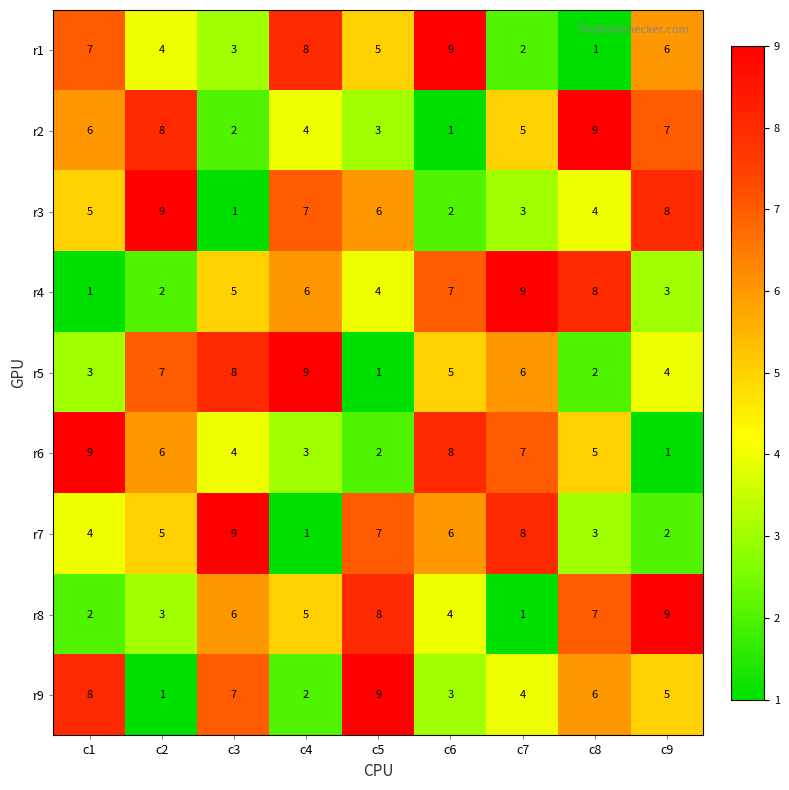

How many data points does each series have?

9